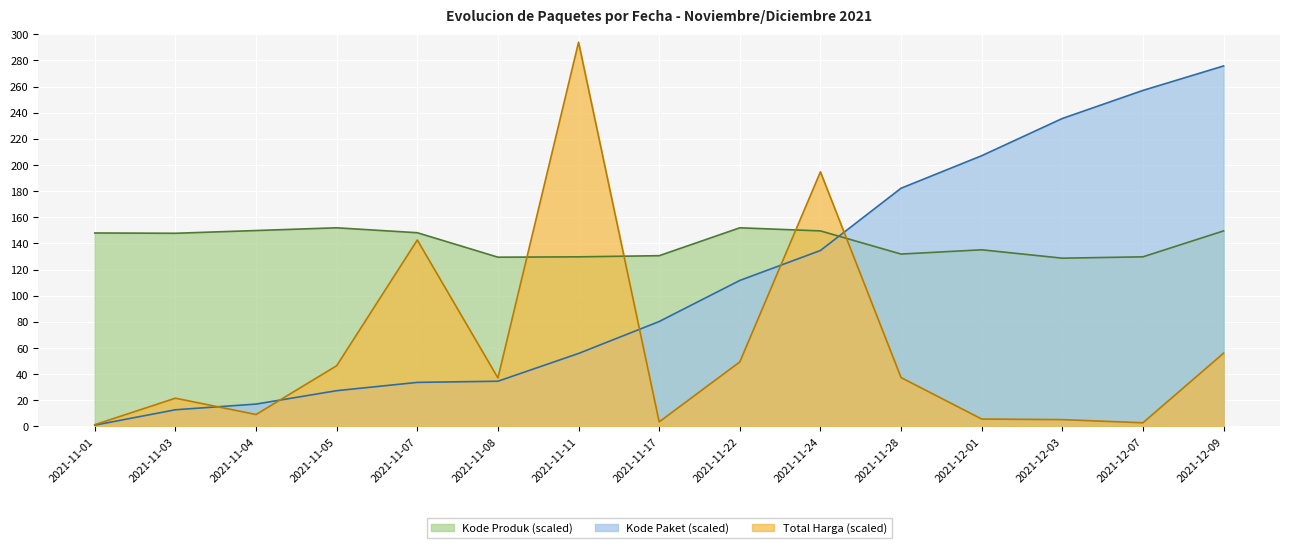

At which label does Kode Paket reach its minimum?

2021-11-01